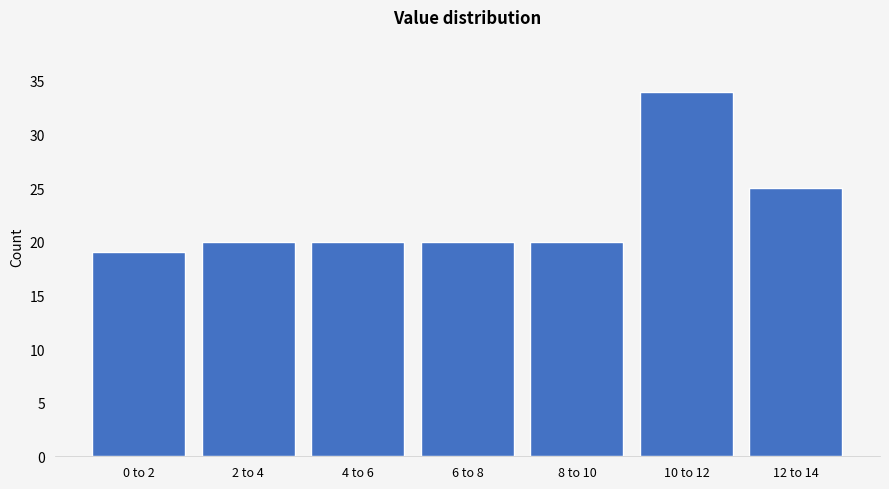

Reading left to right, list all the values displayed in this chart.

19	20	20	20	20	34	25